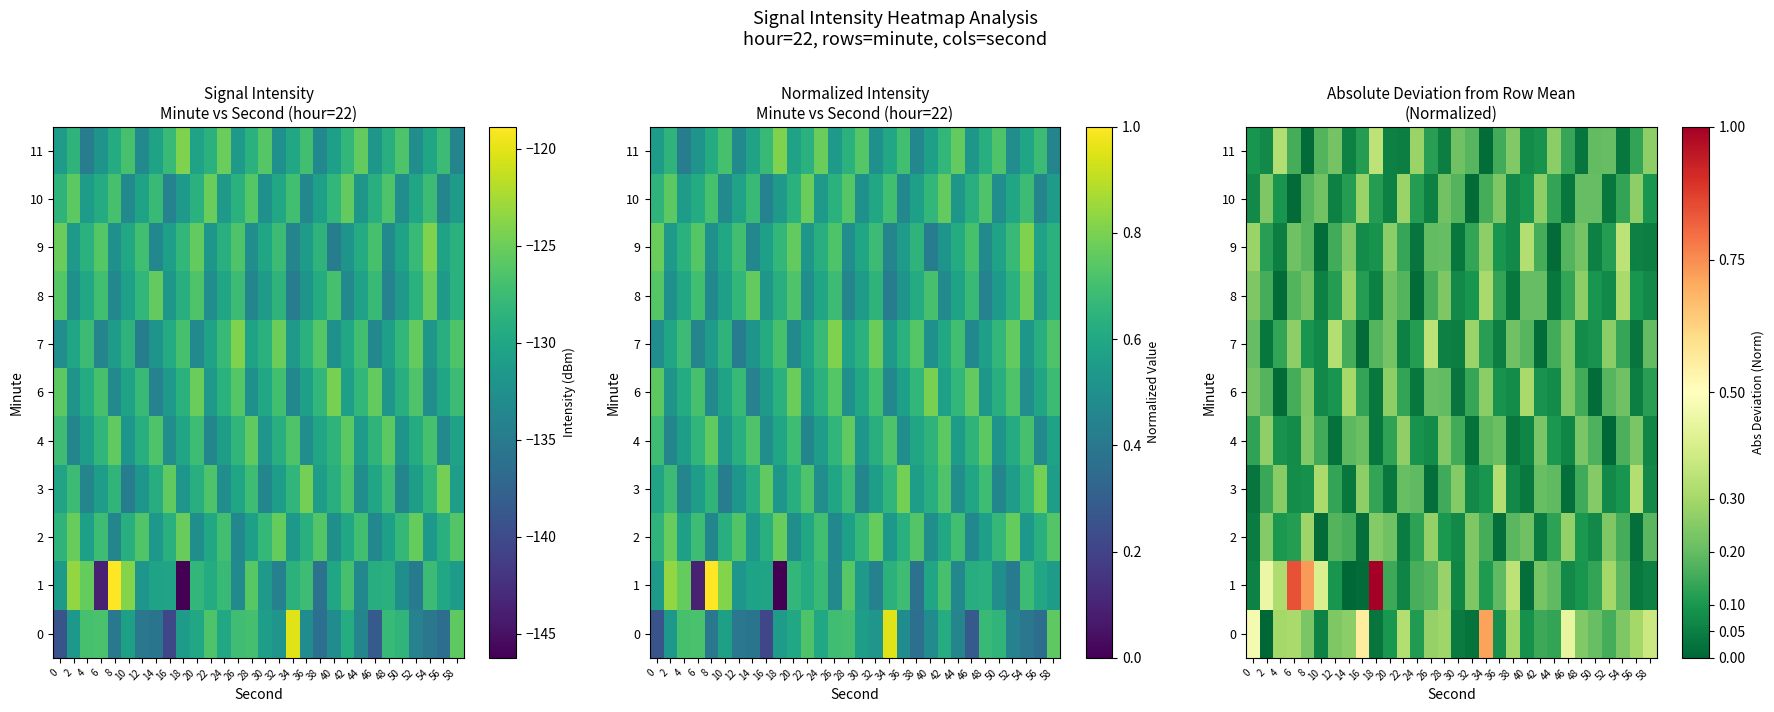

Count the number of data series in this chart.

11